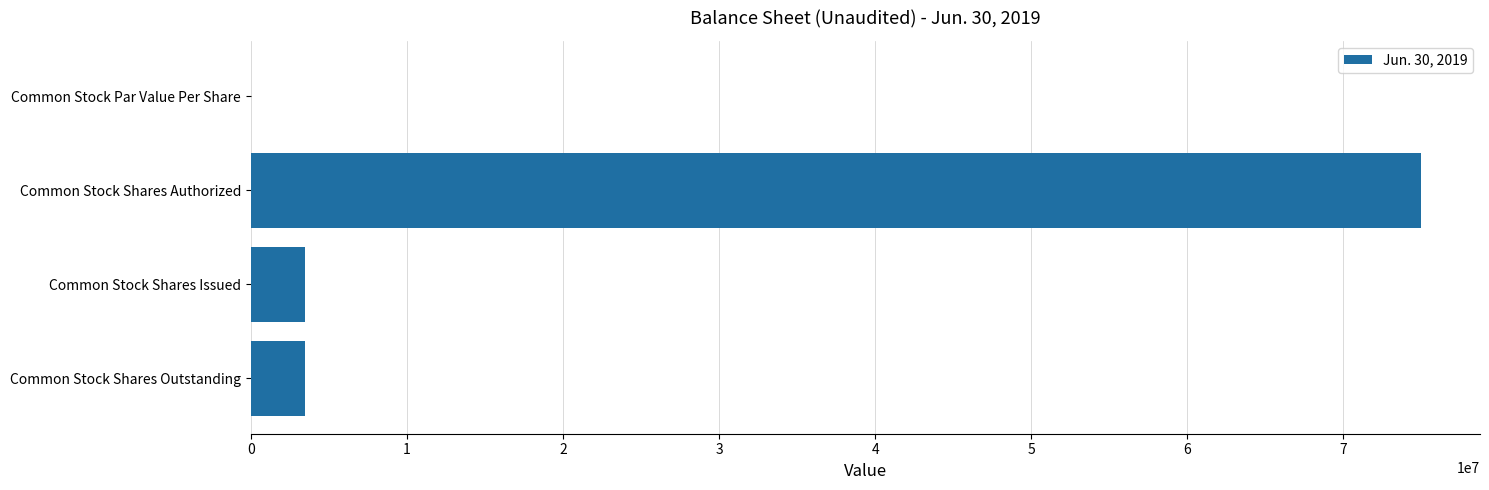

Read the value at Common Stock Shares Outstanding.

3500000.0